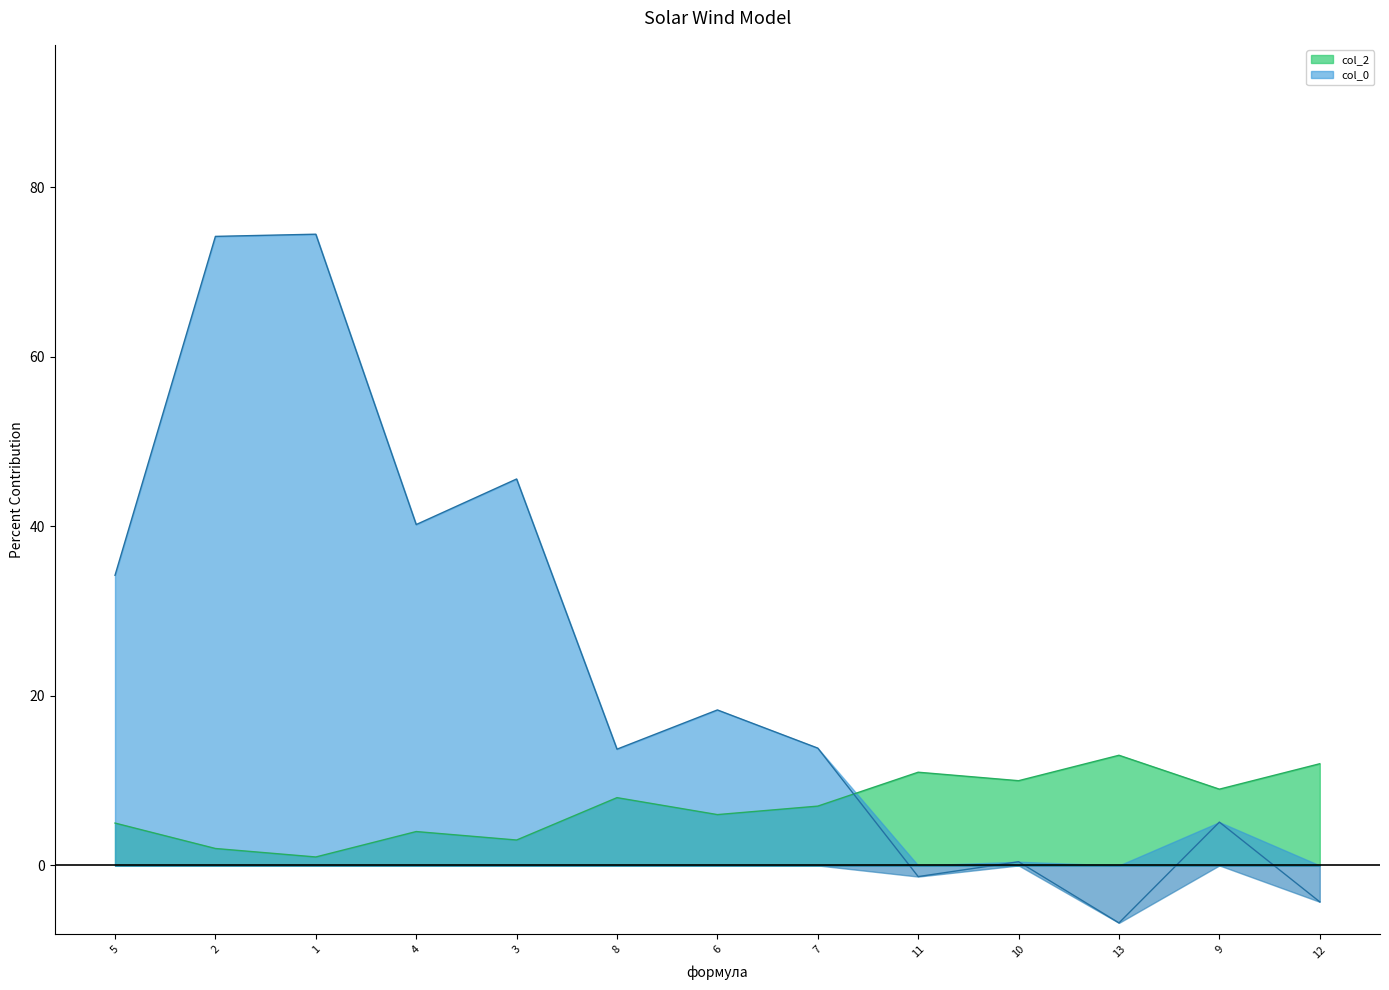

Is it true that col_2 equals 0.9 at 2?

False